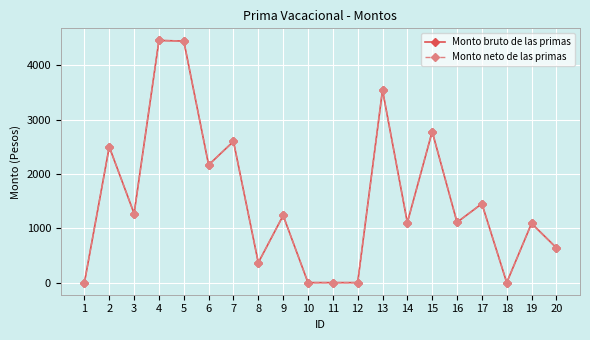

What is the difference between the second highest and second lowest values in the Monto bruto de las primas series?

4447.0